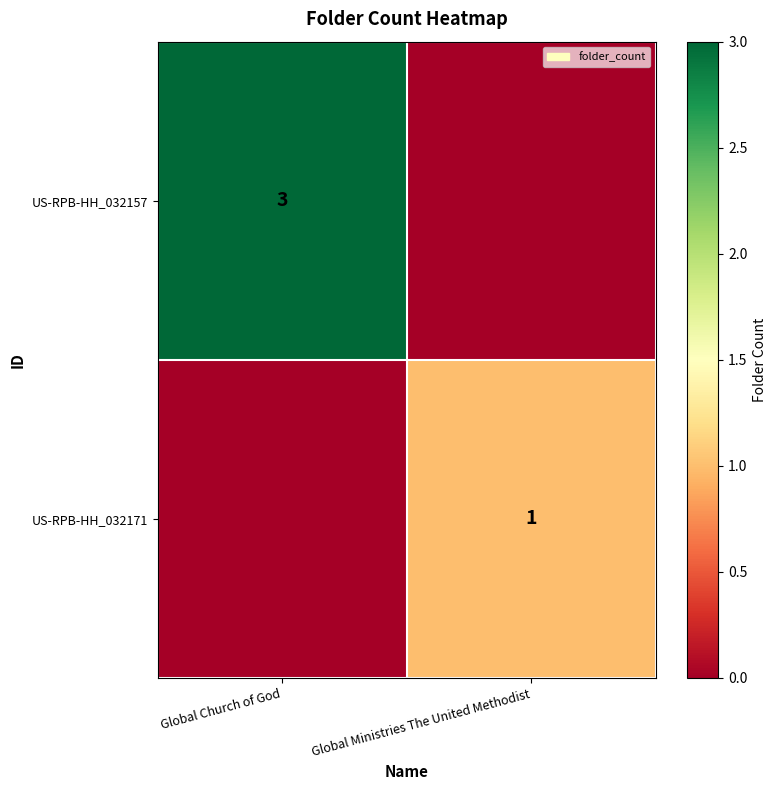

The value of US-RPB-HH_032157 at Global Church of God is 1. True or false?

False